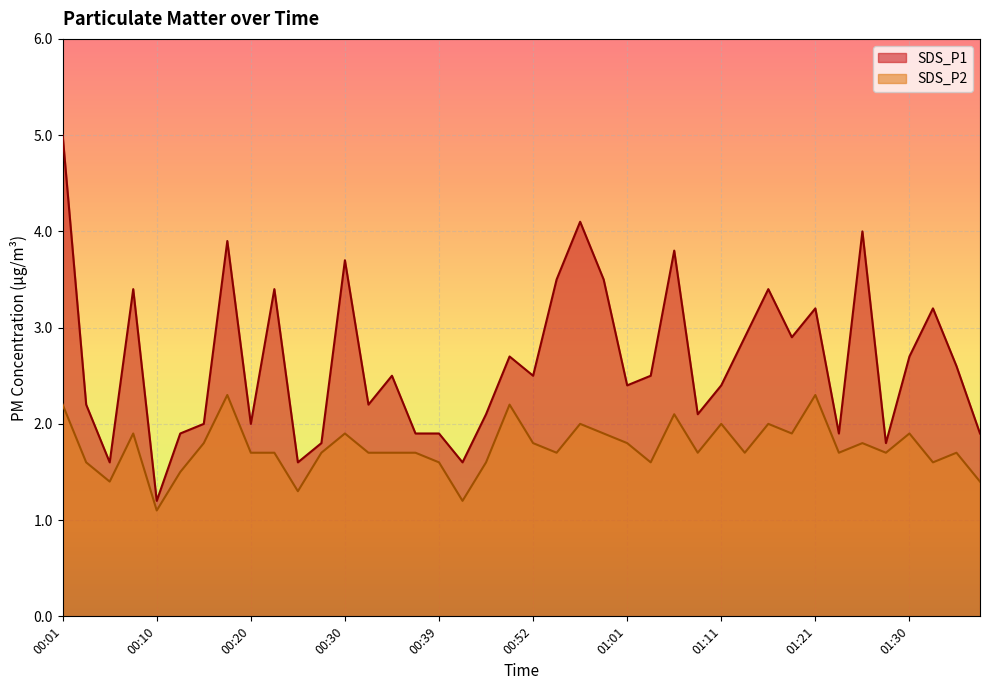

Where is the first local minimum for SDS_P1?

00:06